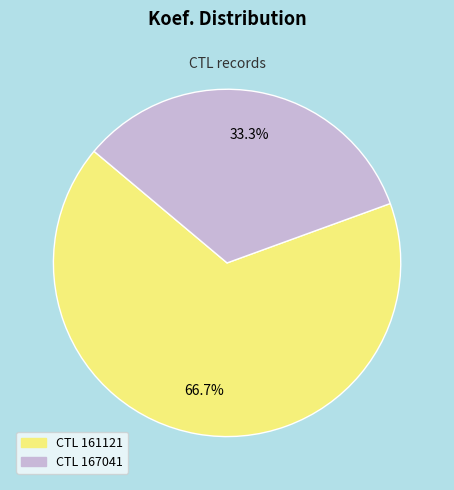

Is there any slice that represents more than half of the pie?

Yes